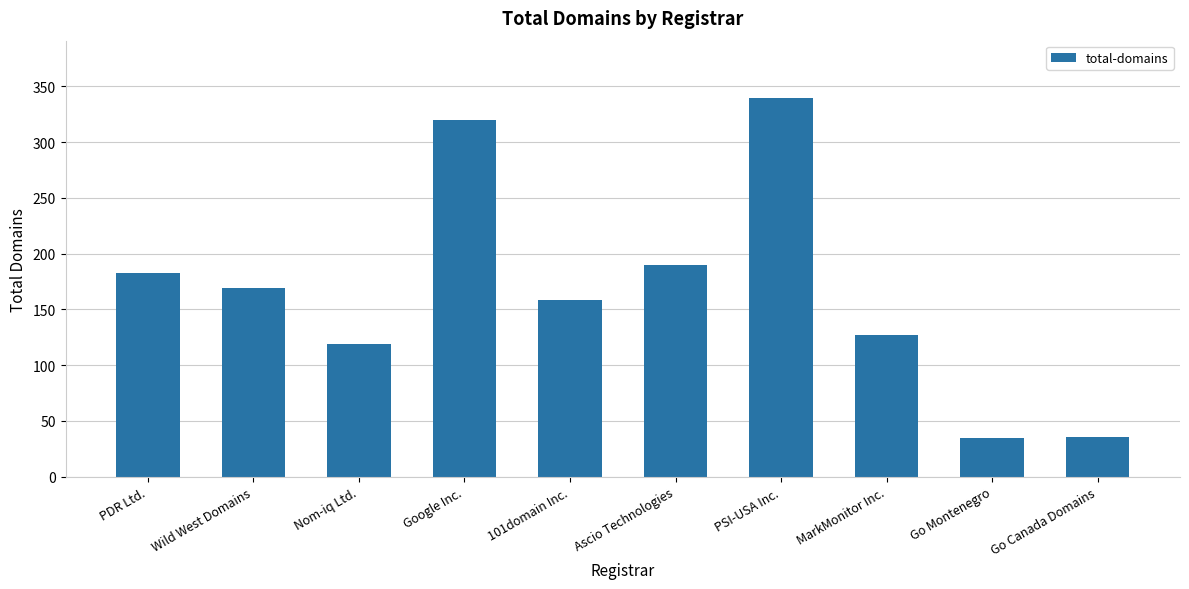

The chart shows a value of 13 at Go Montenegro. True or false?

False